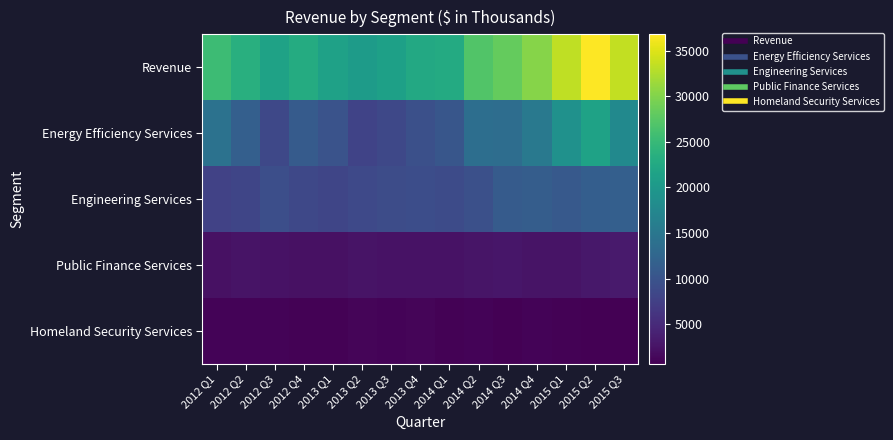

Which category has the highest value across all series?

2015 Q2